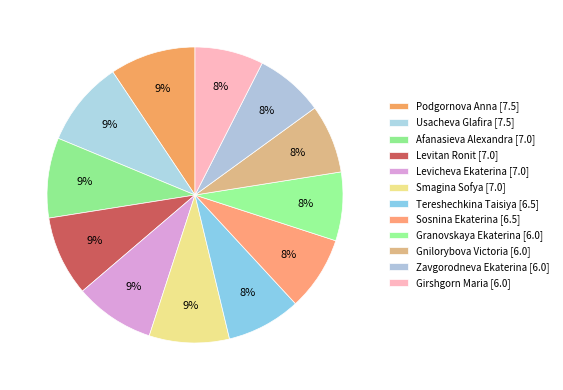

Count the number of slices in the pie.

12